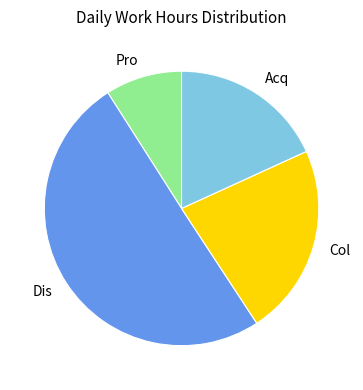

How many slices are in this pie chart?

4